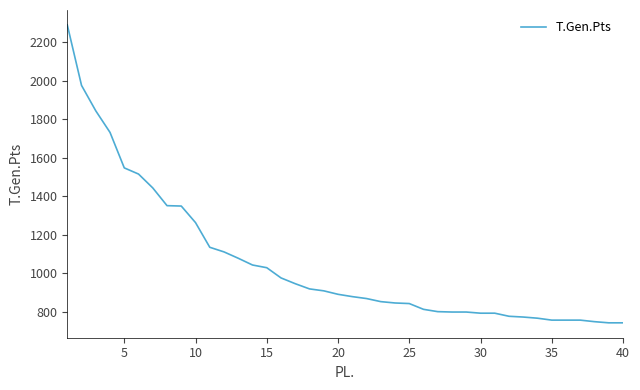

What is the minimum value shown in the chart?

744